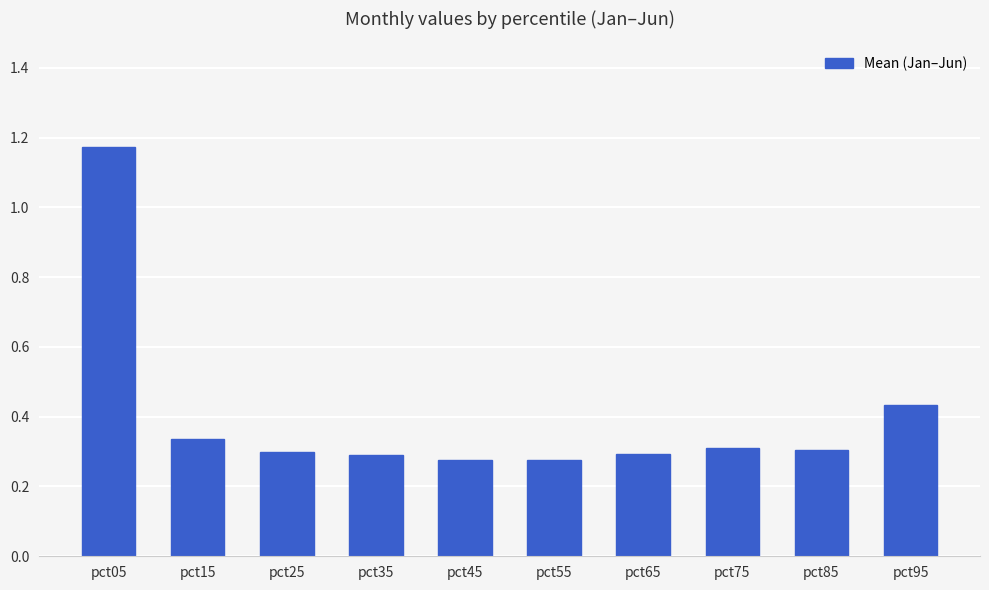

True or false: the data shows 0.3 at pct65.

True